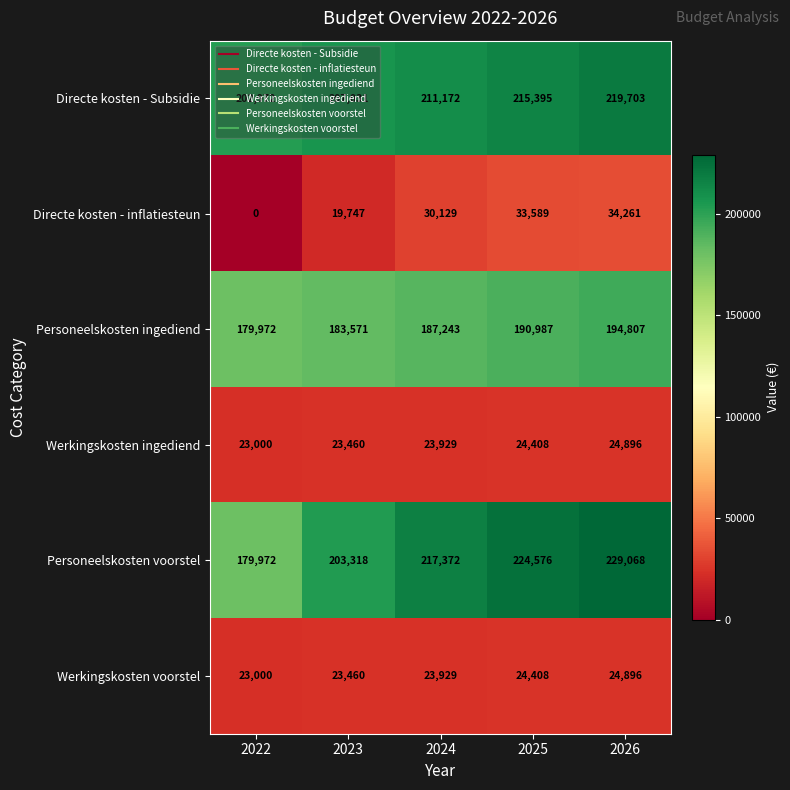

How many distinct data groups are displayed?

6